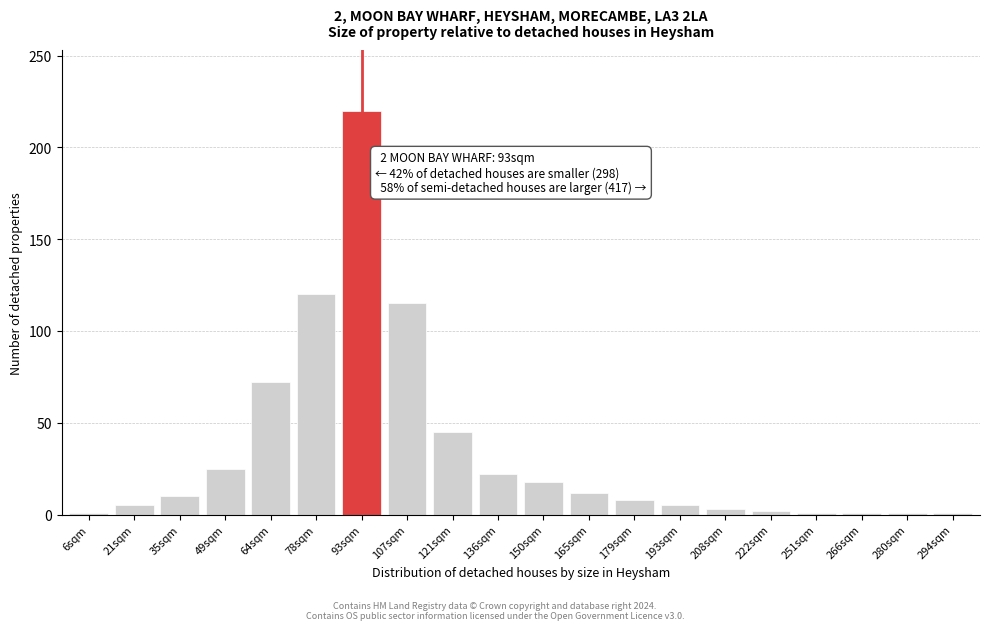

True or false: the data shows 25 at 49sqm.

True